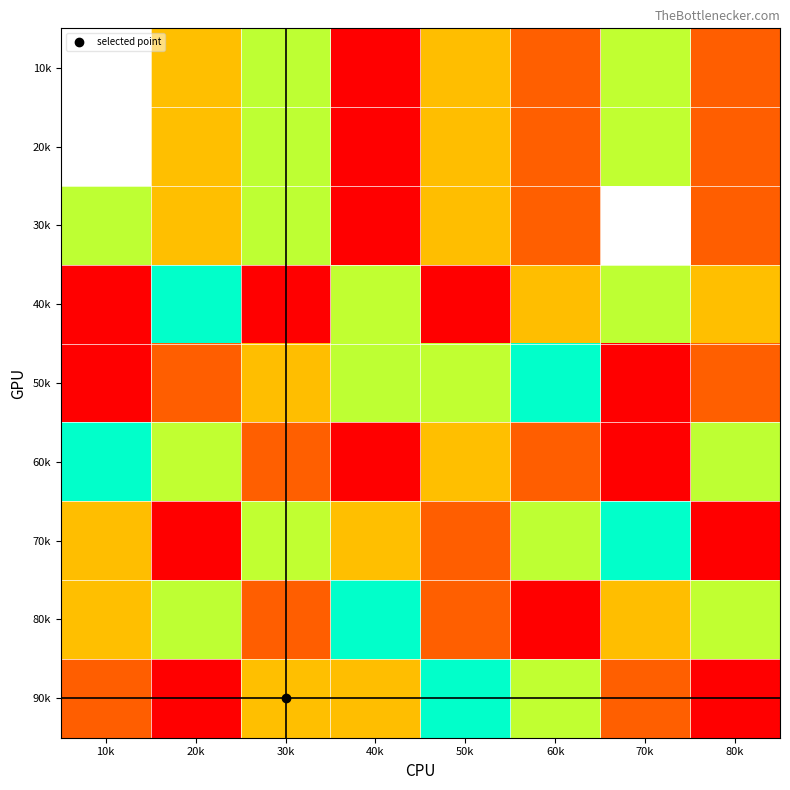

List the series in order of their peak value, lowest first.

80k, 10k, 20k, 30k, 40k, 50k, 60k, 70k, 90k